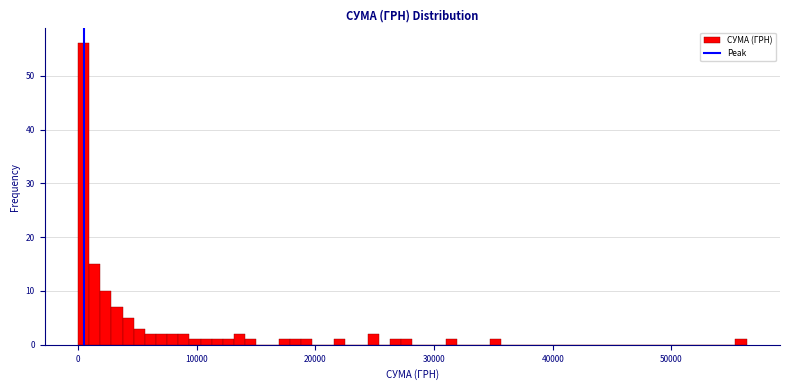

Read against the x-axis, roughly where is the centre of the tallest bar?

0